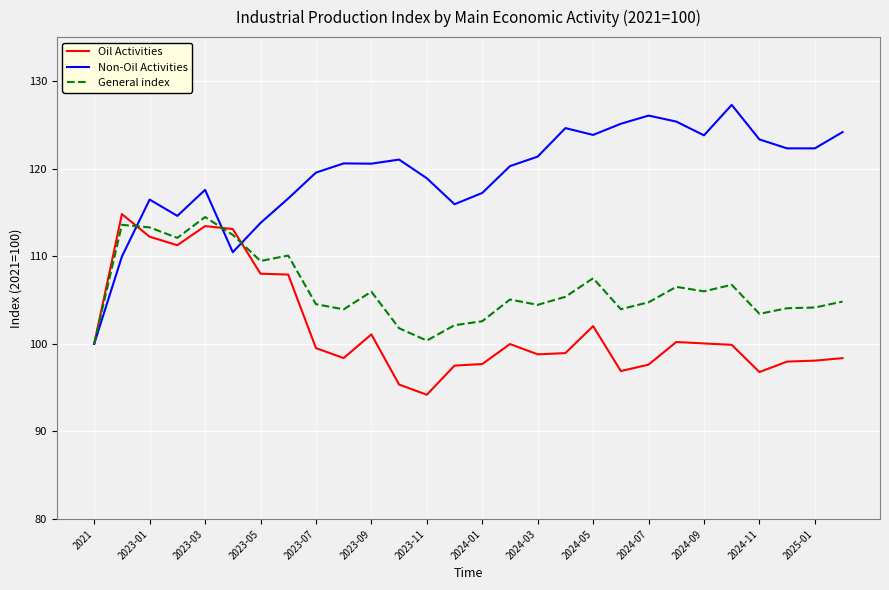

How many series are shown in this chart?

3